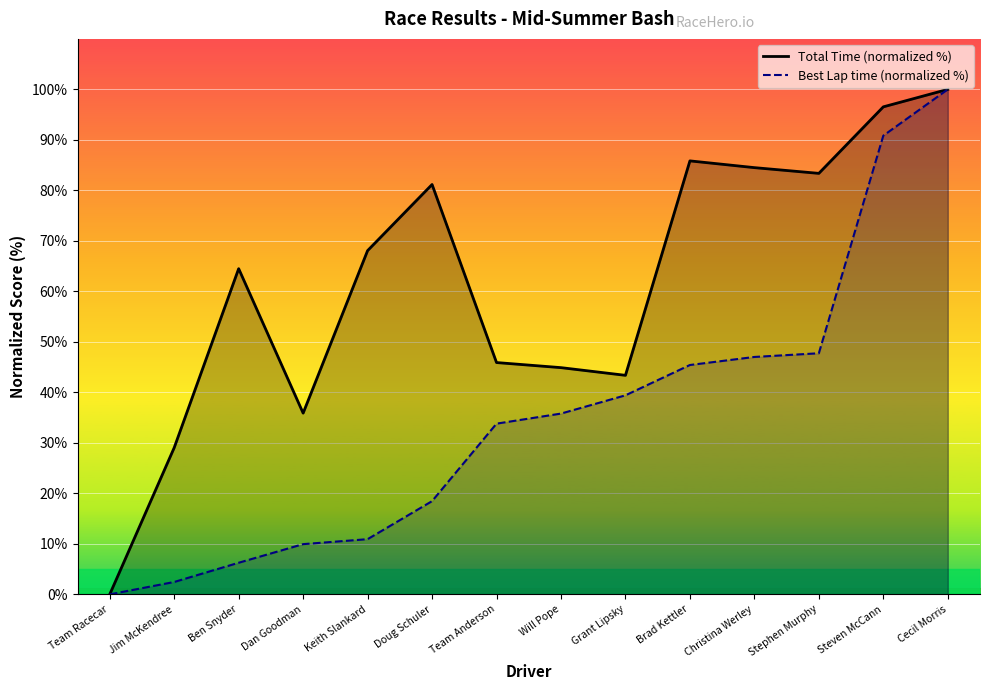

Which series changed the most between Keith Slankard and Stephen Murphy?

Best Lap time (normalized %)